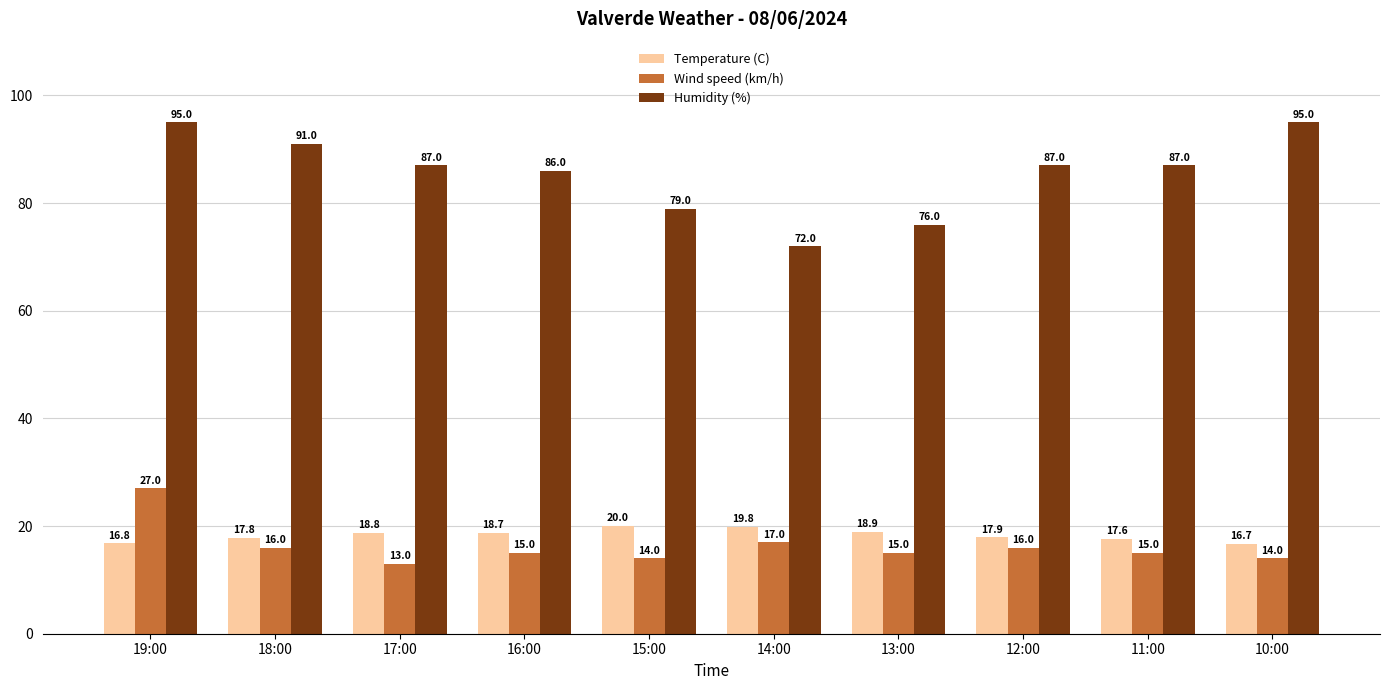

What is the average value of the Wind speed (km/h) series?

16.2